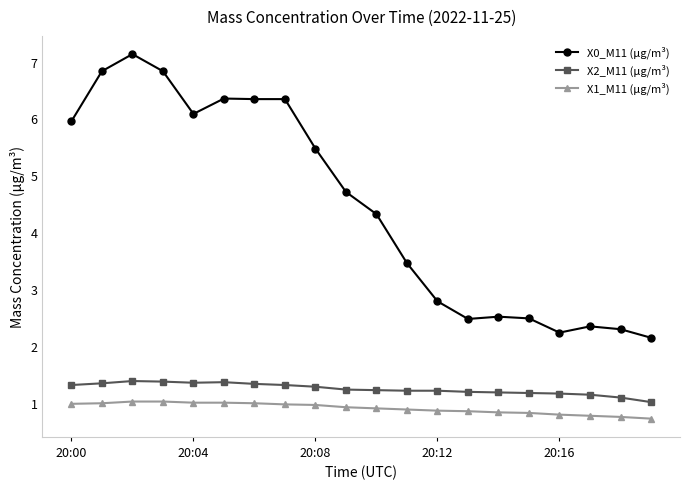

True or false: X2_M11 (μg/m³) has more than 0 interior local peaks.

True